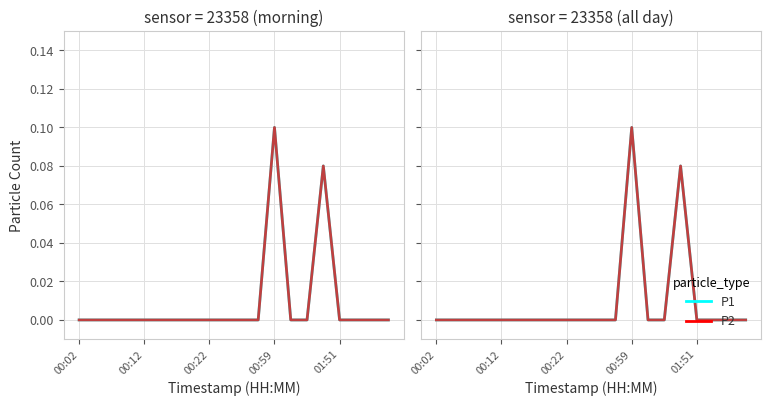

Which series has the widest spread of values?

P1